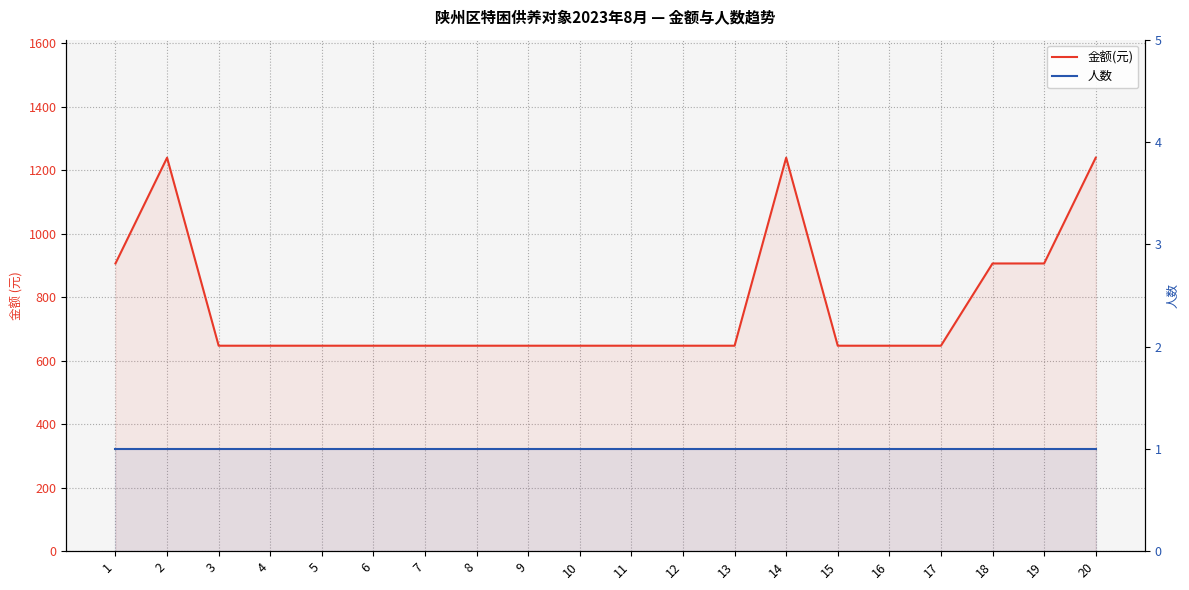

Reading left to right, transcribe all the data shown in this chart.

金额(元): 1=906	2=1239	3=647	4=647	5=647	6=647	7=647	8=647	9=647	10=647	11=647	12=647	13=647	14=1239	15=647	16=647	17=647	18=906	19=906	20=1239
人数: 1=1	2=1	3=1	4=1	5=1	6=1	7=1	8=1	9=1	10=1	11=1	12=1	13=1	14=1	15=1	16=1	17=1	18=1	19=1	20=1